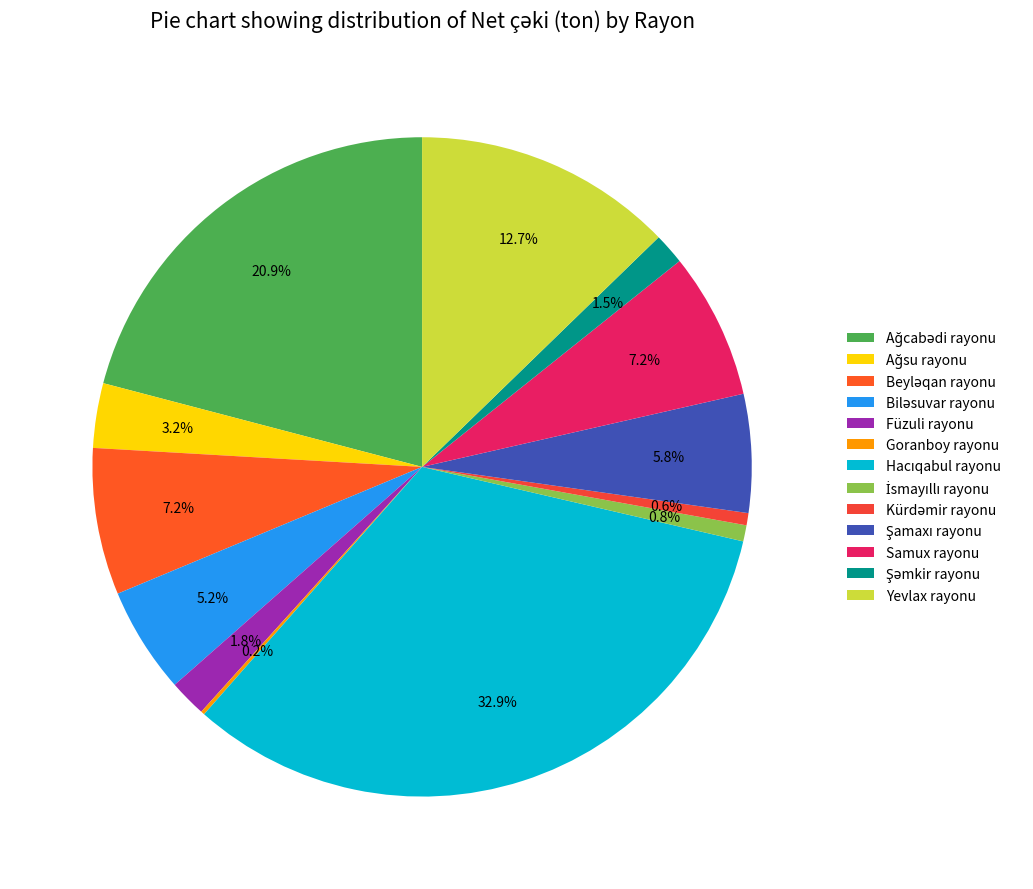

Is it true that Biləsuvar rayonu is 5% of the pie?

True